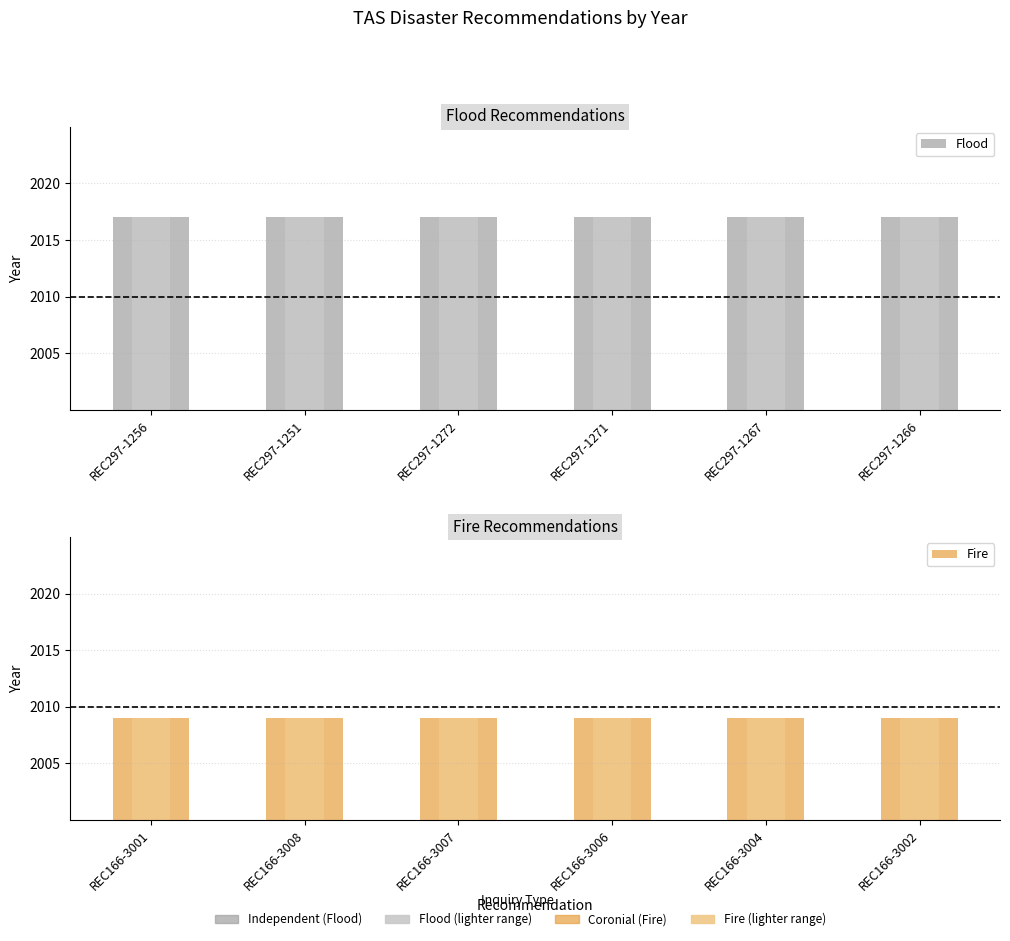

What position from the right is REC297-1256?

6